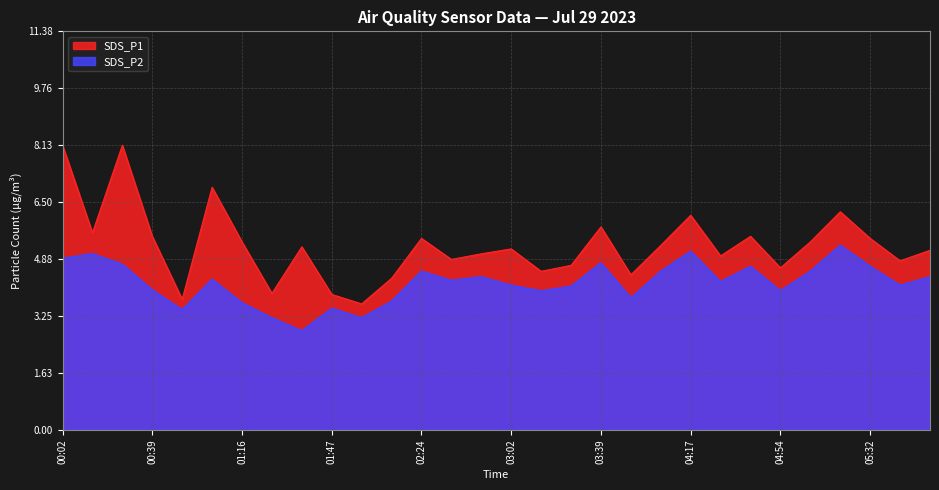

How many data points in SDS_P2 are less than 4?

10